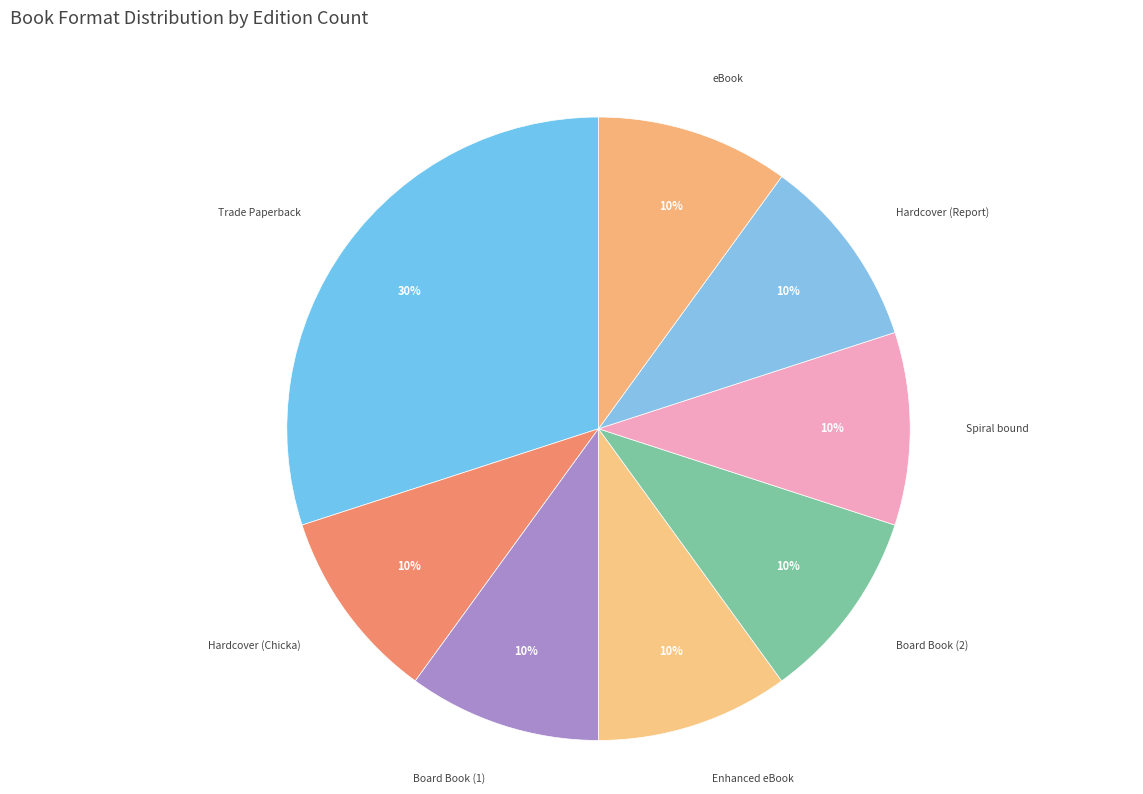

To the nearest percent, what is the average slice percentage?

12%